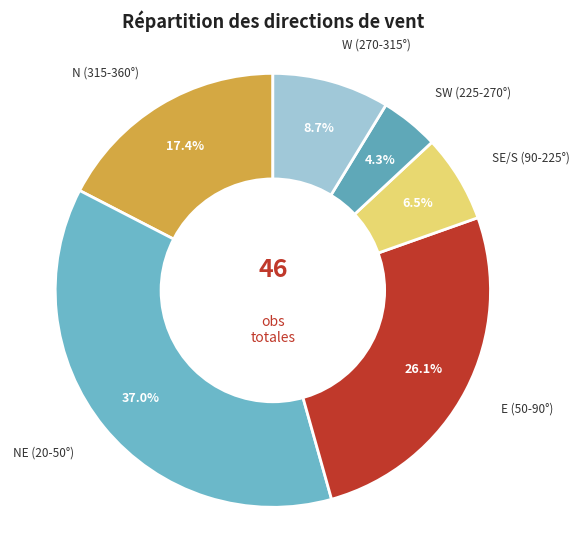

Rank the categories by value from lowest to highest.

SW (225-270°), SE/S (90-225°), W (270-315°), N (315-360°), E (50-90°), NE (20-50°)